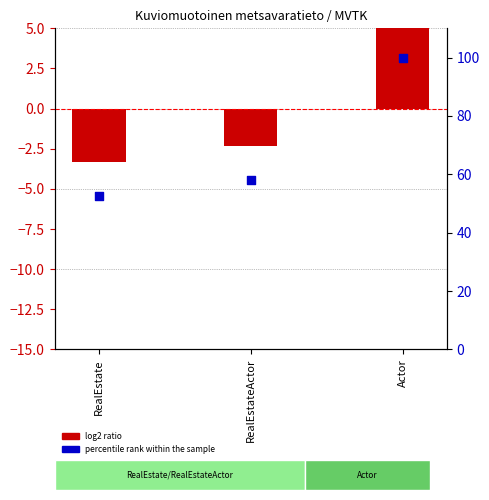

Which series has the widest spread of Y values?

percentile rank within the sample